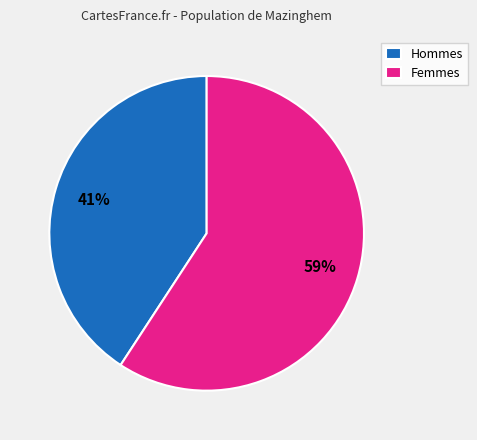

How many segments does this pie chart have?

2